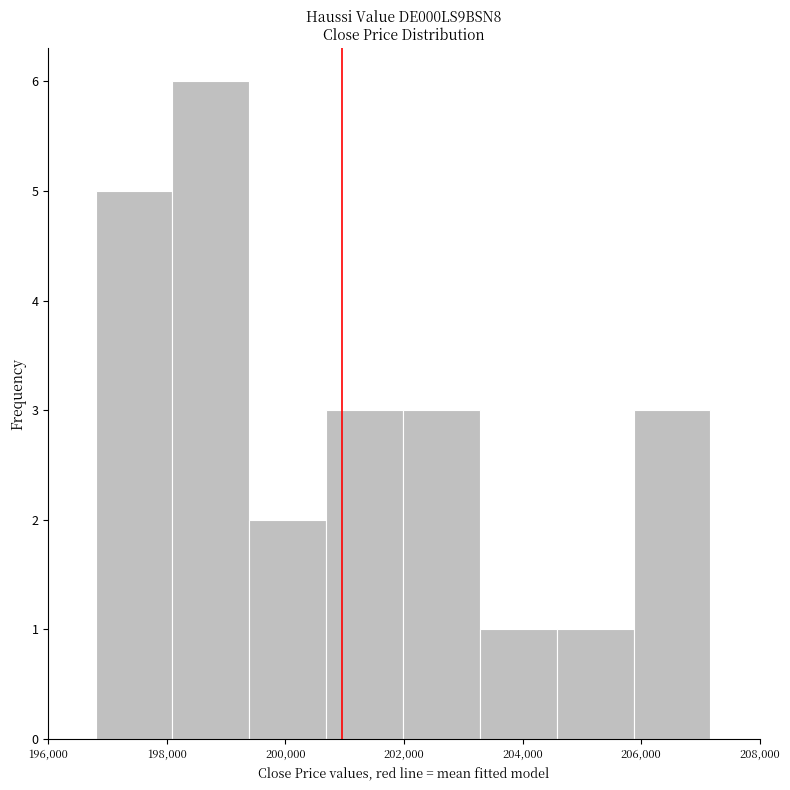

How tall is the bar that spans 204600 to 205800 on the x-axis? Neither the bar edges nor the heights are printed on the chart, so give them approximately, as read against the axes.

1